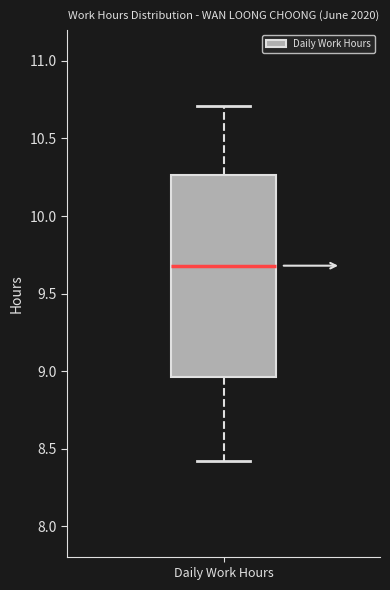

Where does the upper whisker of the box for Daily Work Hours end on the y-axis? The values are not printed on the chart, so give them approximately, as read against the axis.

10.70